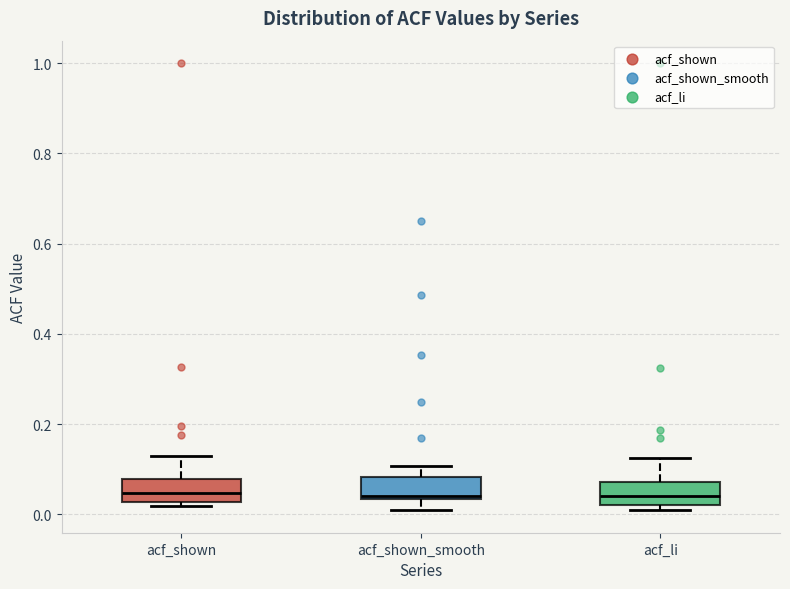

Reading left to right, read every box against the y-axis: the position of its median line, the range the box covers, and the ends of its whiskers. The values are not printed on the chart, so give them approximately, as read against the axis.

acf_shown: median 0.04, box 0.02 to 0.08, whiskers 0.02 (just below the box's lower edge) to 0.12
acf_shown_smooth: median 0.04, box 0.04 to 0.08, whiskers 0.00 to 0.10
acf_li: median 0.04, box 0.02 to 0.08, whiskers 0.02 (just below the box's lower edge) to 0.12